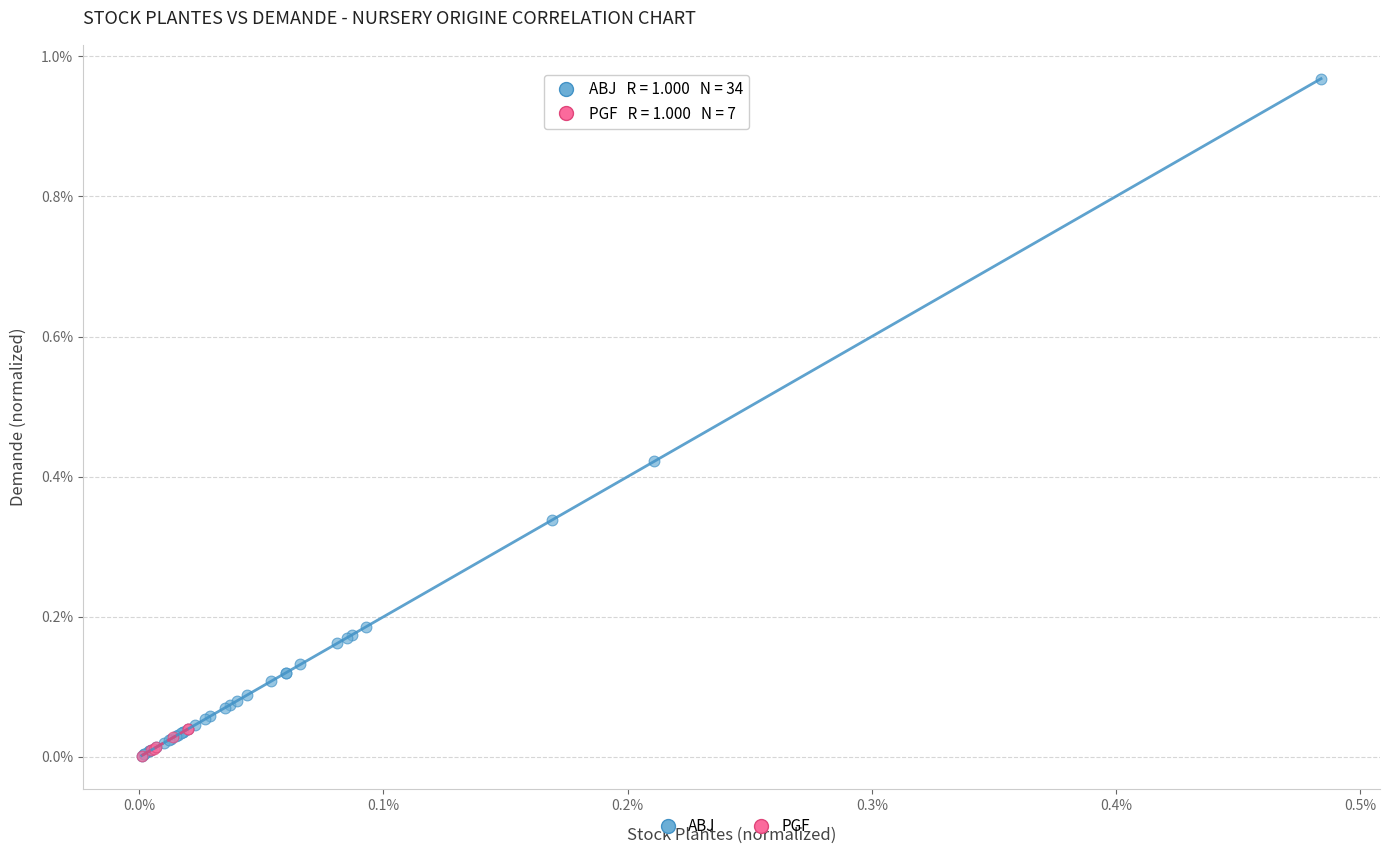

Which series contains the highest Y value?

ABJ